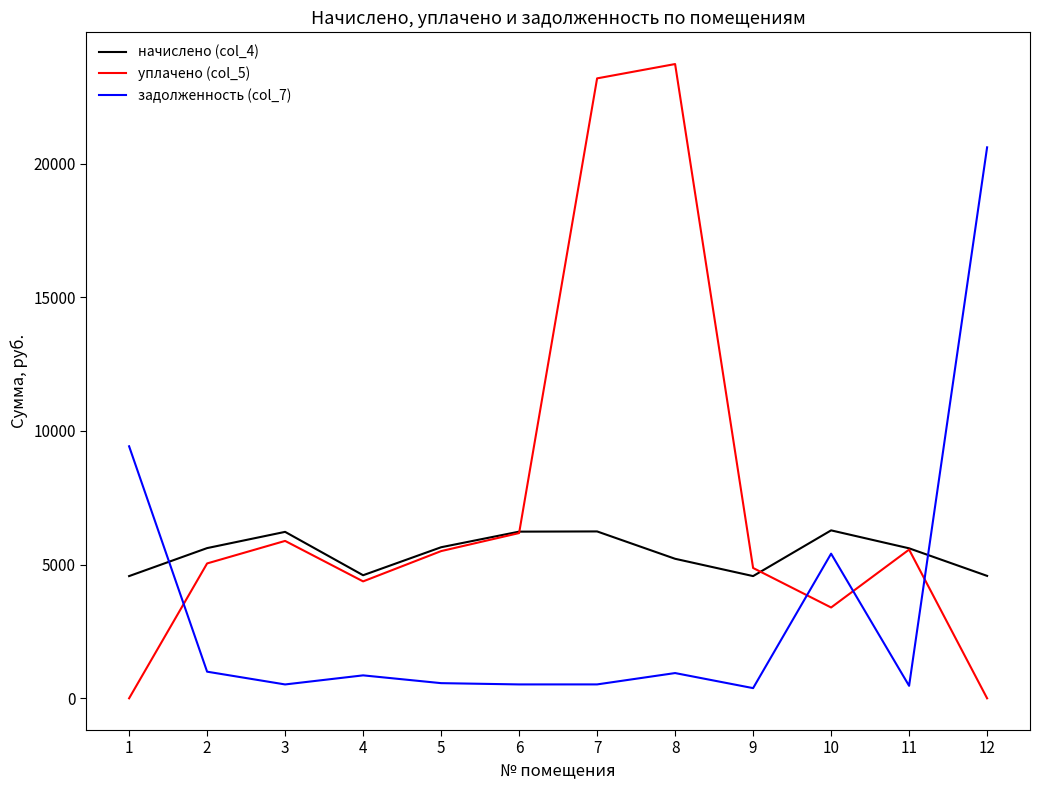

Rank the series by their maximum value, from highest to lowest.

уплачено (col_5), задолженность (col_7), начислено (col_4)